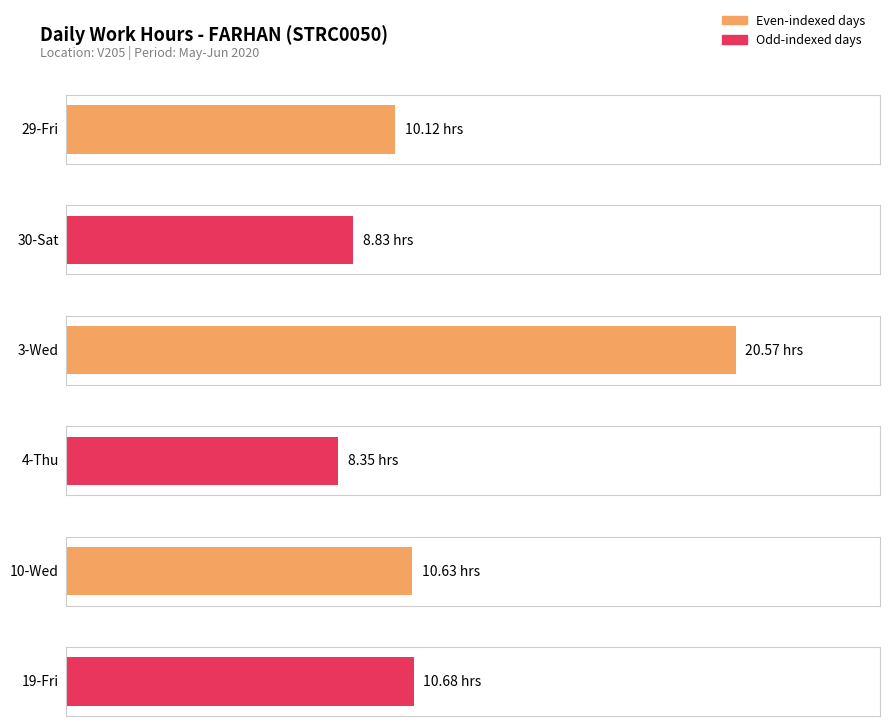

Rank the categories by value from lowest to highest.

4-Thu, 30-Sat, 29-Fri, 10-Wed, 19-Fri, 3-Wed